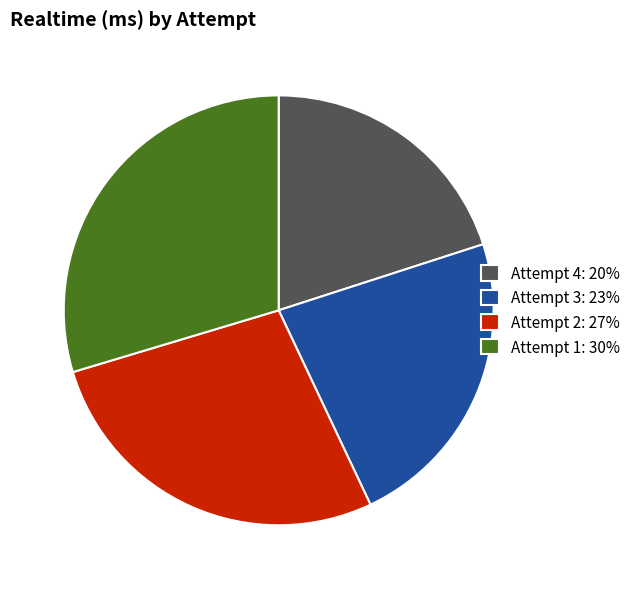

The Attempt 4 slice represents 20% of the pie. True or false?

True